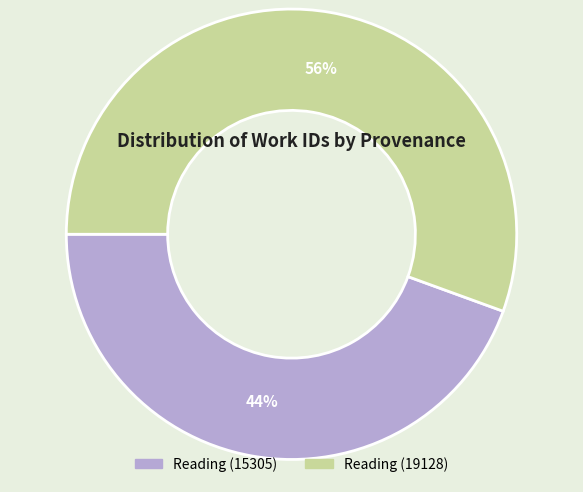

Which category has the smallest portion of the pie?

Reading (15305)